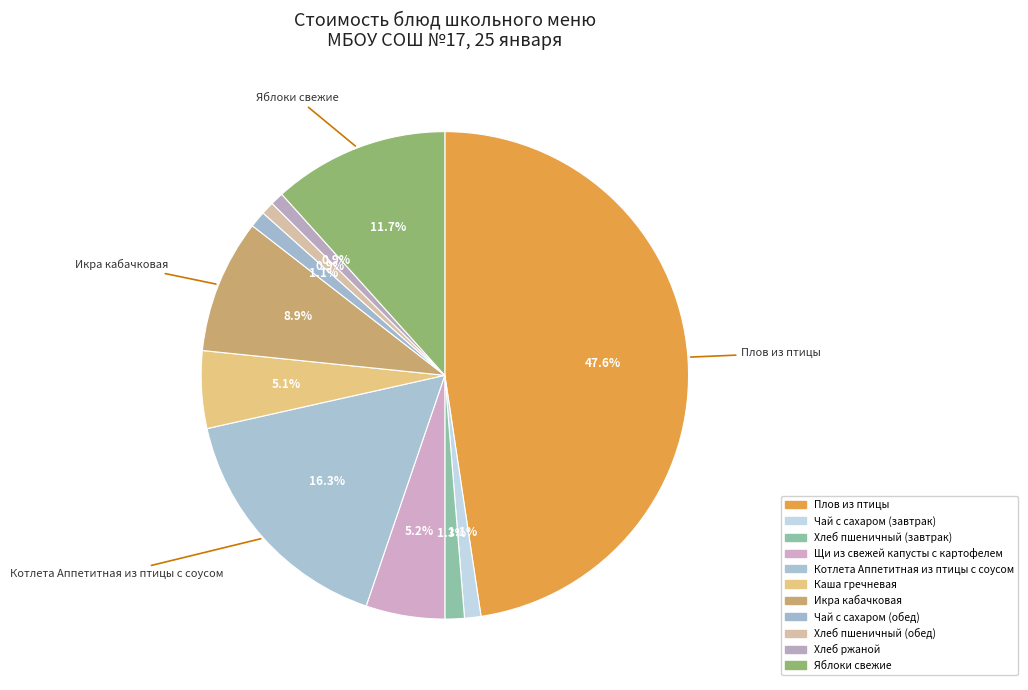

What is the largest slice in the pie chart?

Плов из птицы